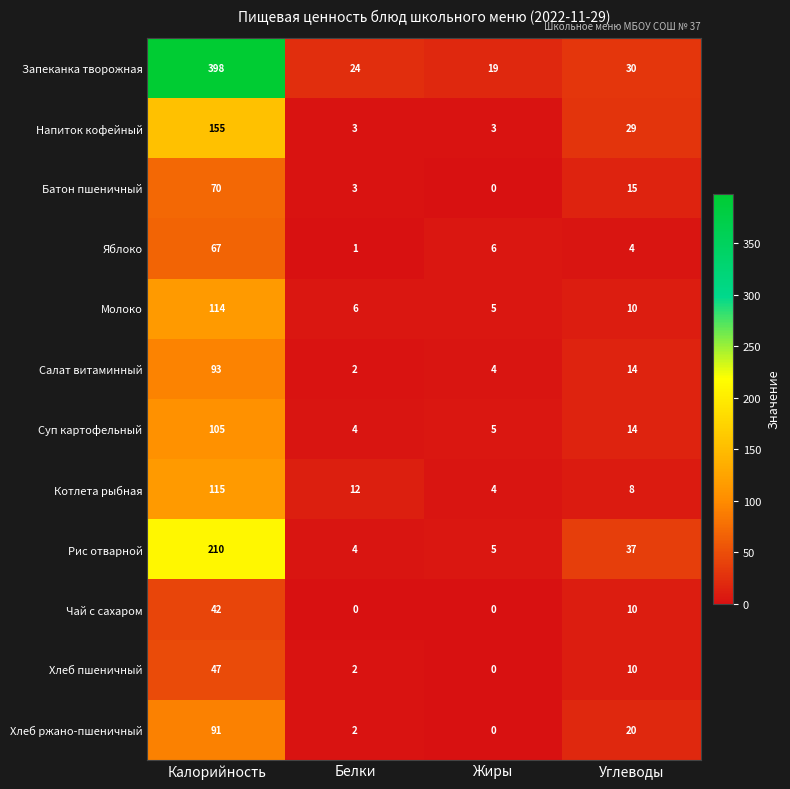

What is the average value of the Хлеб пшеничный series?

15